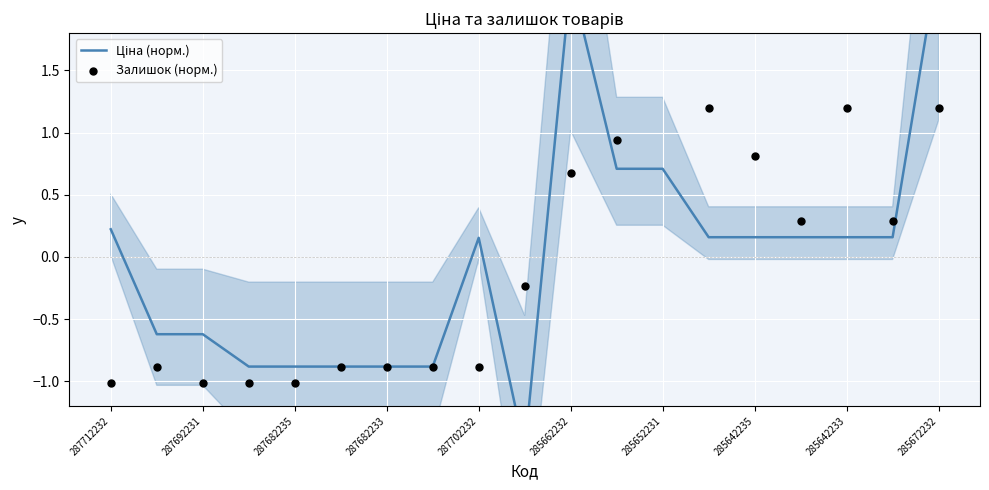

What are all the series names shown in the legend?

Ціна (норм.), Залишок (норм.)